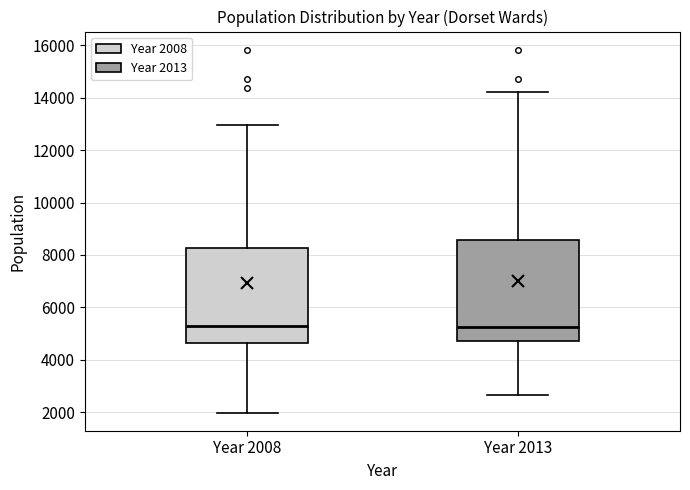

Reading left to right, read every box against the y-axis: the position of its median line, the range the box covers, and the ends of its whiskers. The values are not printed on the chart, so give them approximately, as read against the axis.

Year 2008: median 5200, box 4600 to 8200, whiskers 2000 to 13000
Year 2013: median 5200, box 4800 to 8600, whiskers 2600 to 14200